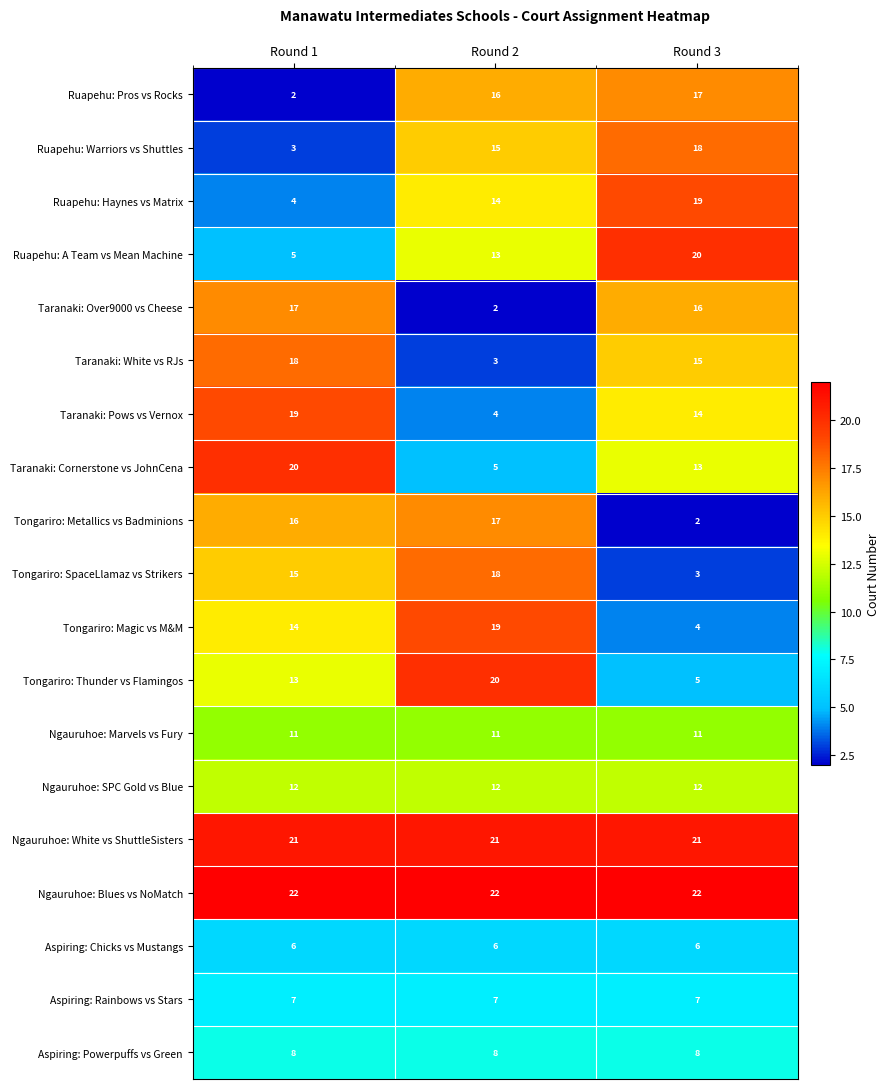

How many categories are shown in the chart?

3